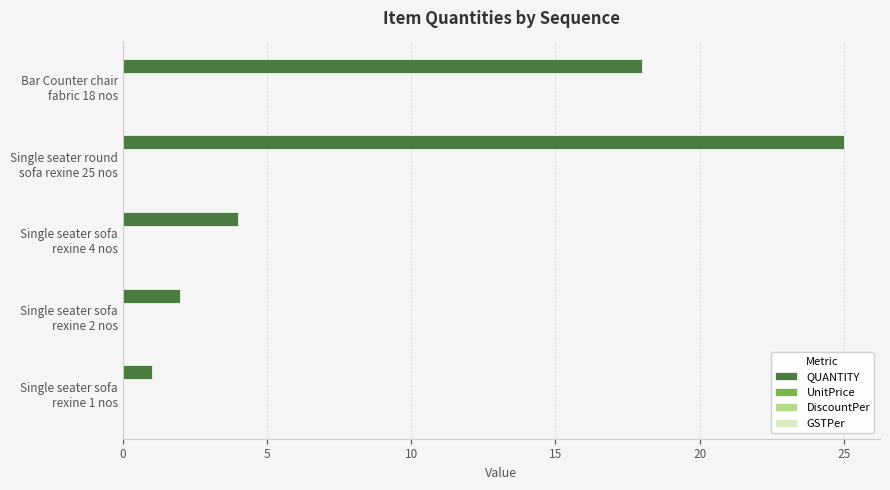

Are the bars horizontal?

Yes